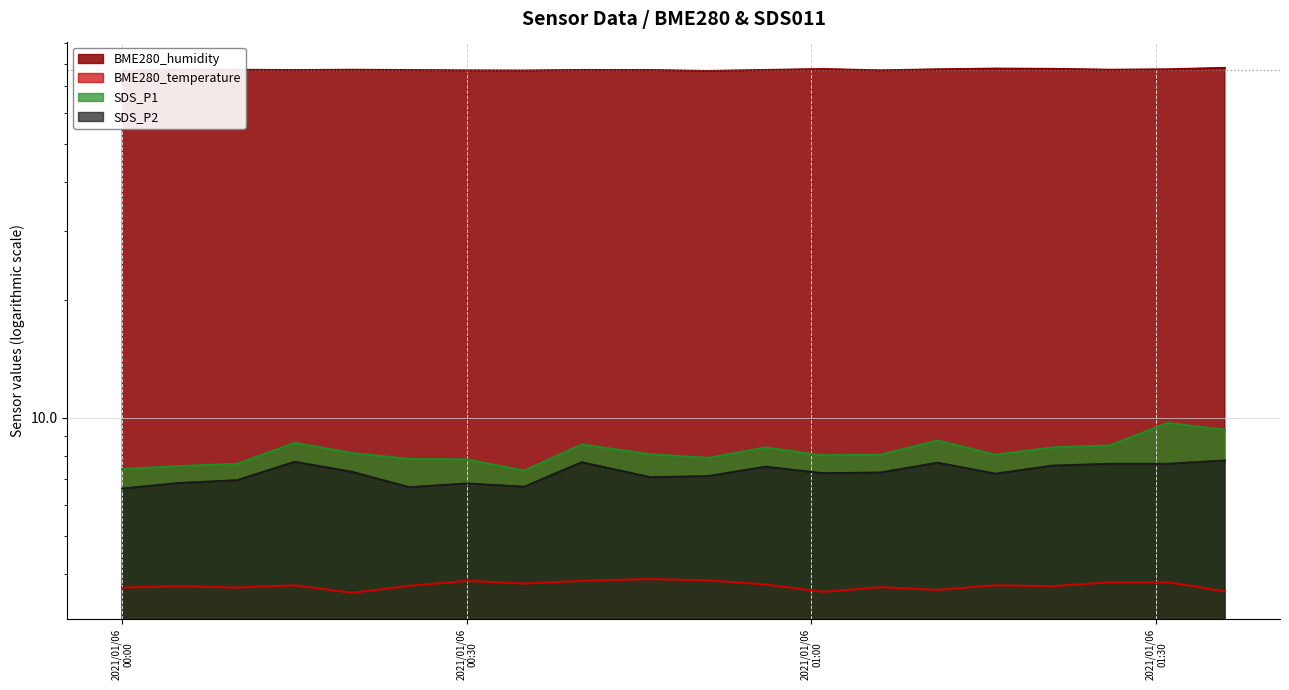

At which category is the sum across all series the highest?

2021/01/06 01:36